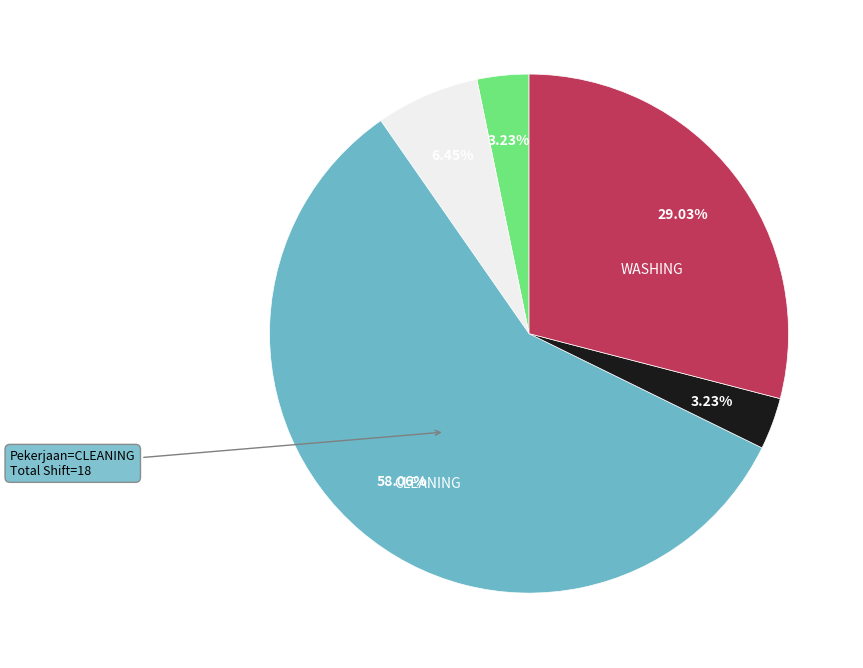

Does any single category account for the majority?

Yes